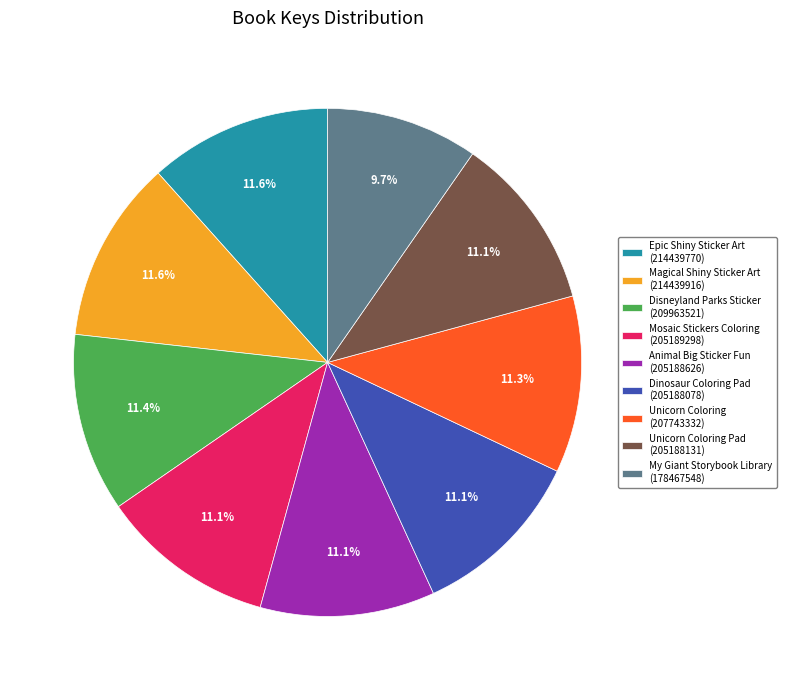

How many slices are in this pie chart?

9